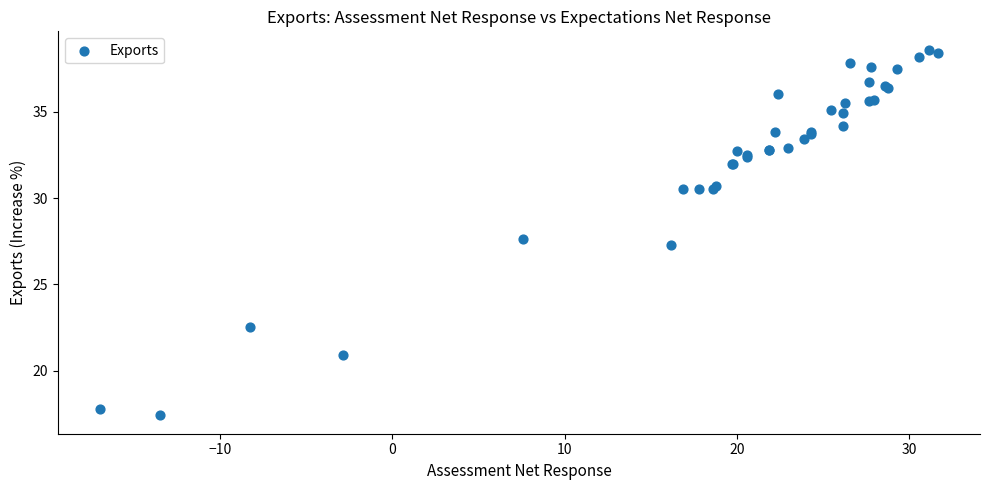

What Y value in the scatter plot is closest to 28?

27.6